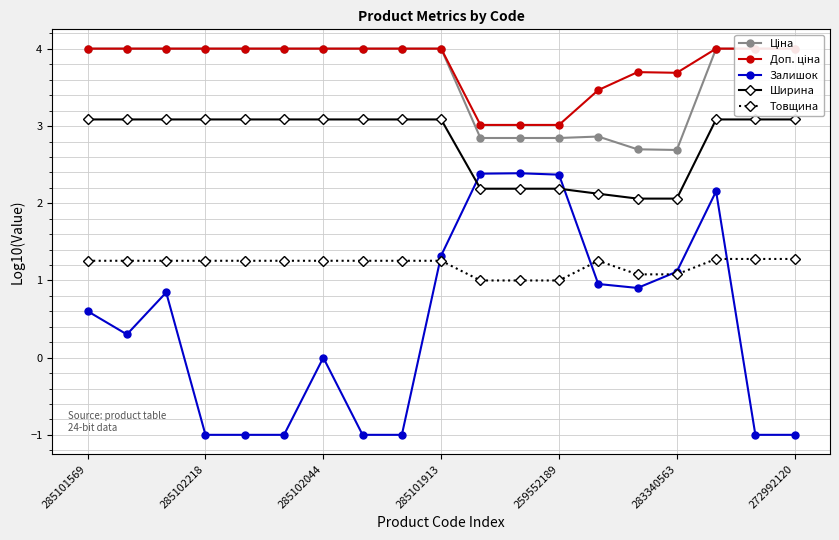

What is the minimum value for Доп. ціна?

3.0